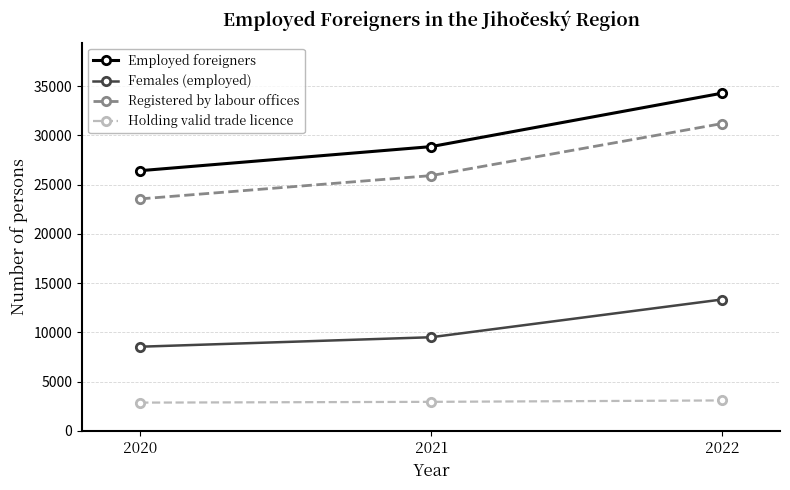

What is the value of the Holding valid trade licence point at the 3rd from the left?

3087